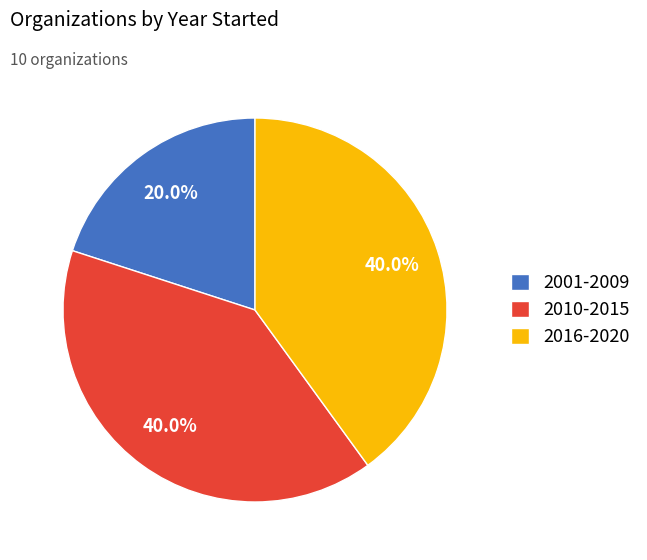

Does 2001-2009 represent more than half of the total?

No